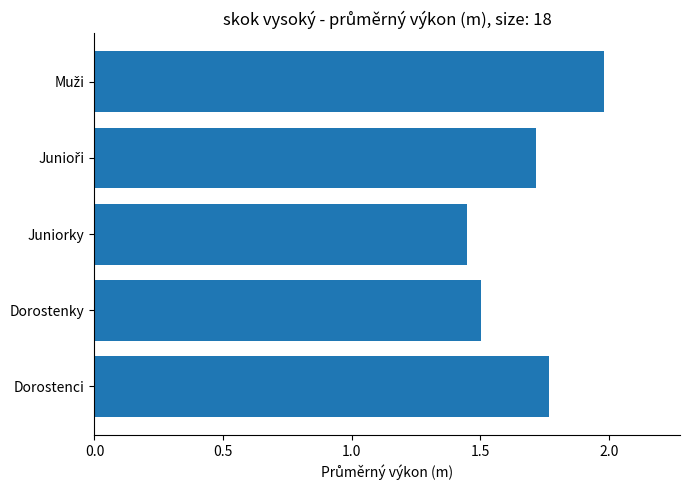

What is the maximum value shown in the chart?

2.0